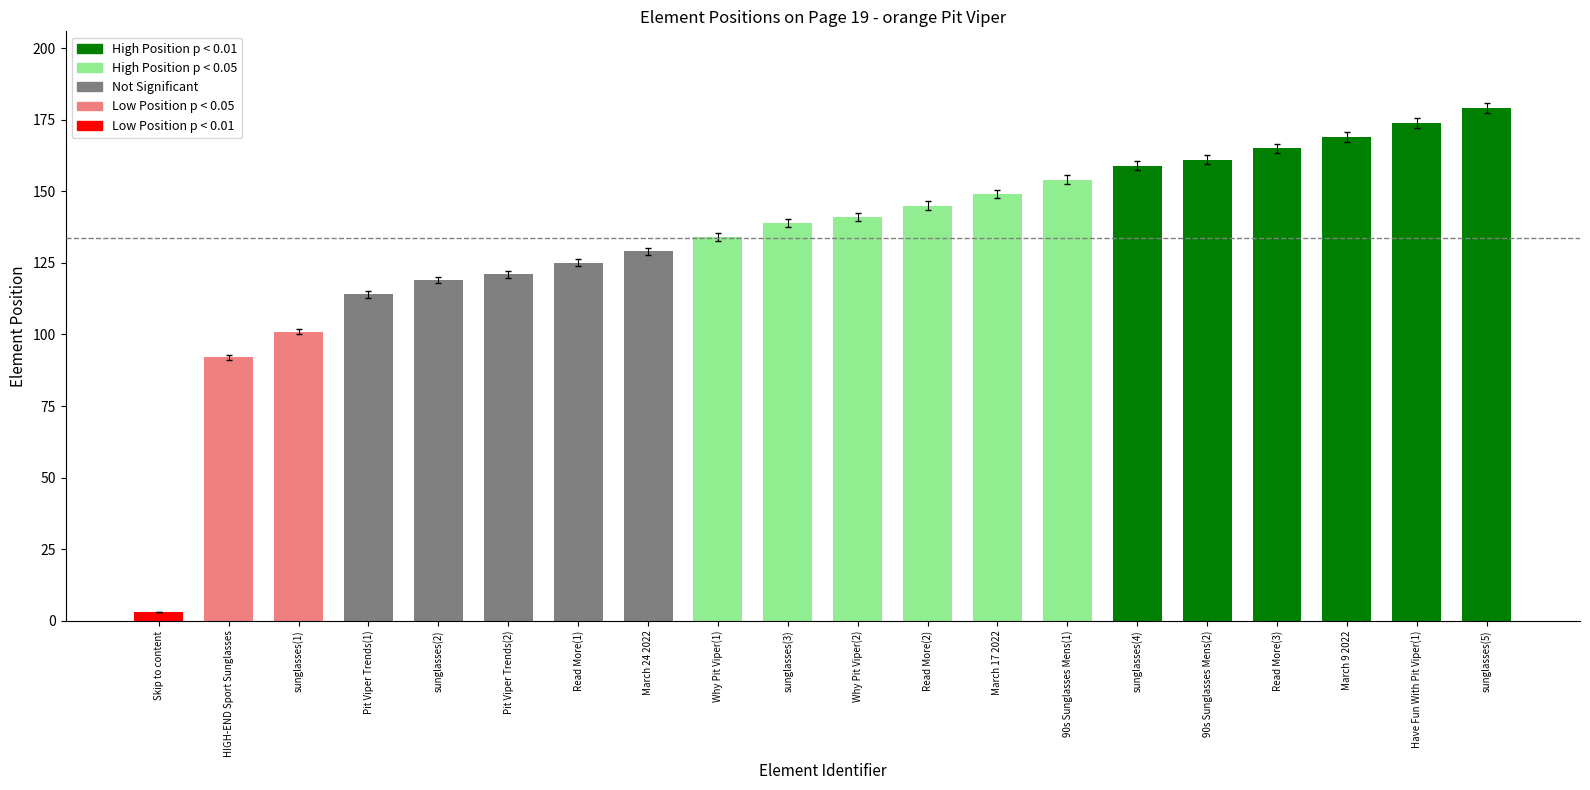

Rank the categories by value from highest to lowest.

sunglasses(5), Have Fun With Pit Viper(1), March 9 2022, Read More(3), 90s Sunglasses Mens(2), sunglasses(4), 90s Sunglasses Mens(1), March 17 2022, Read More(2), Why Pit Viper(2), sunglasses(3), Why Pit Viper(1), March 24 2022, Read More(1), Pit Viper Trends(2), sunglasses(2), Pit Viper Trends(1), sunglasses(1), HIGH-END Sport Sunglasses, Skip to content